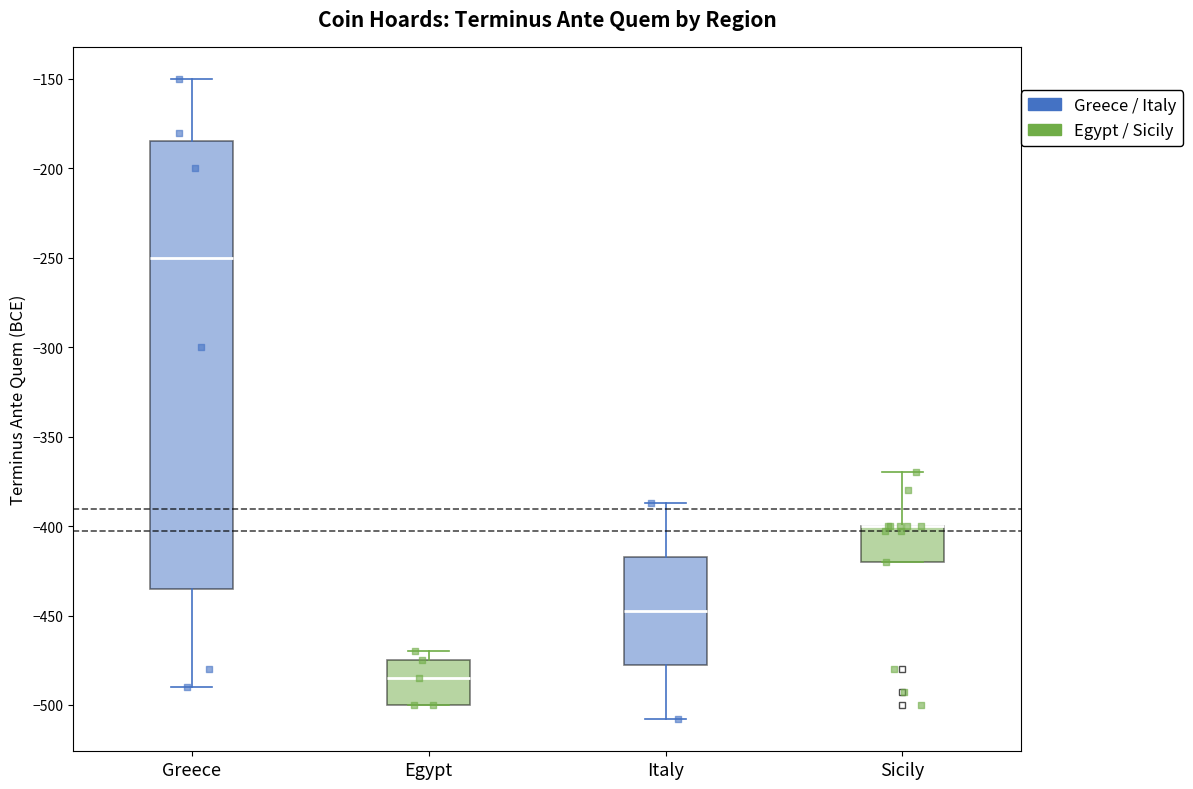

Which box is the tallest, from its lower edge to its upper edge?

Greece